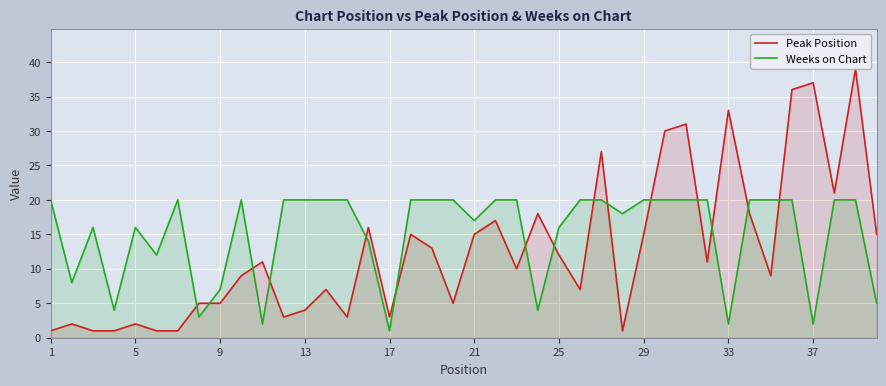

How many intersections are there between Weeks on Chart and Peak Position?

15